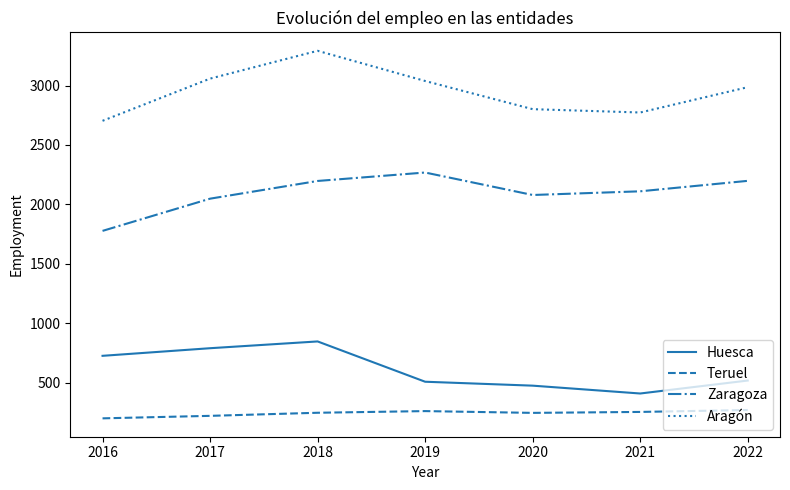

True or false: Huesca and Aragón cross at least once.

False